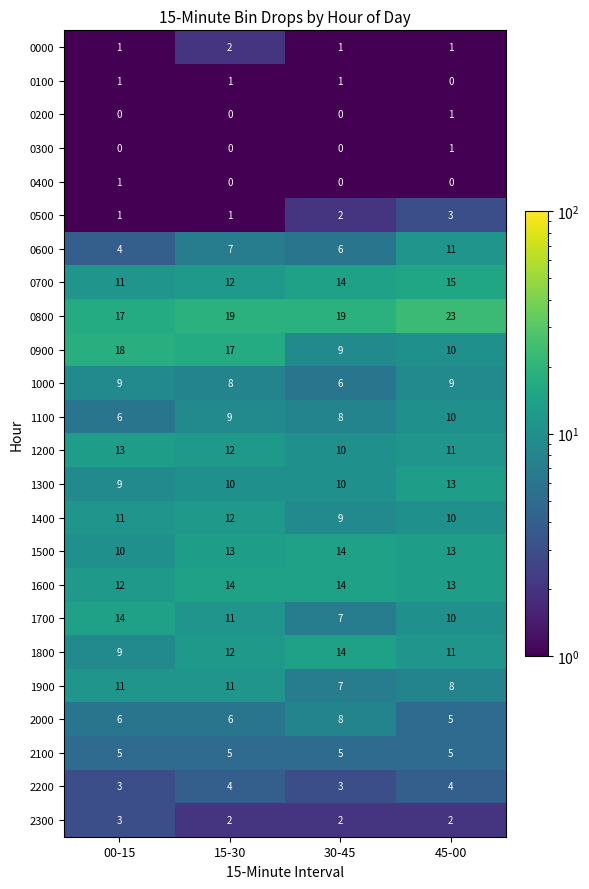

Between 00-15 and 45-00, which series saw the biggest shift?

0900